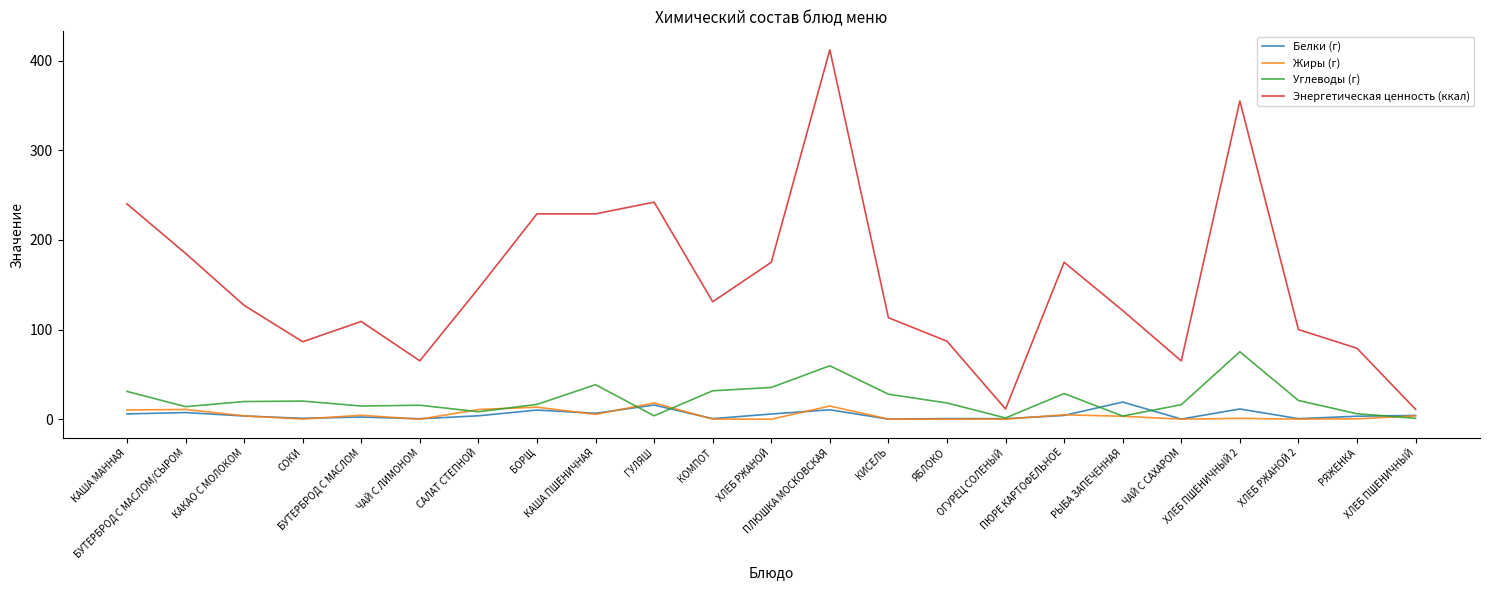

What position from the left is ОГУРЕЦ СОЛЕНЫЙ?

16